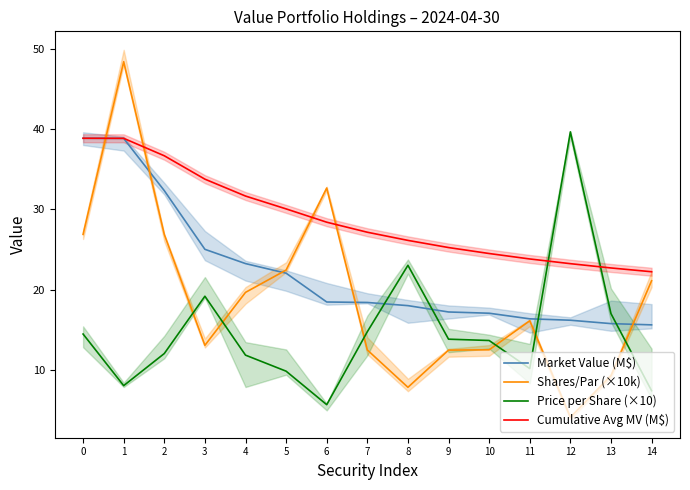

Reading left to right, what are all the values shown in this chart?

Market Value (M$): 38.9	38.9	32.3	25.0	23.2	22.0	18.5	18.4	18.0	17.2	17.1	16.4	16.2	15.8	15.6
Shares/Par (×10k): 26.9	48.4	26.9	13.1	19.7	22.4	32.7	12.5	7.8	12.5	12.5	16.1	4.1	9.3	21.1
Price per Share (×10): 14.5	8.0	12.0	19.2	11.8	9.8	5.6	14.7	23.0	13.8	13.7	10.2	39.7	17.0	7.4
Cumulative Avg MV (M$): 38.9	38.9	36.7	33.8	31.7	30.1	28.4	27.2	26.1	25.2	24.5	23.8	23.2	22.7	22.2